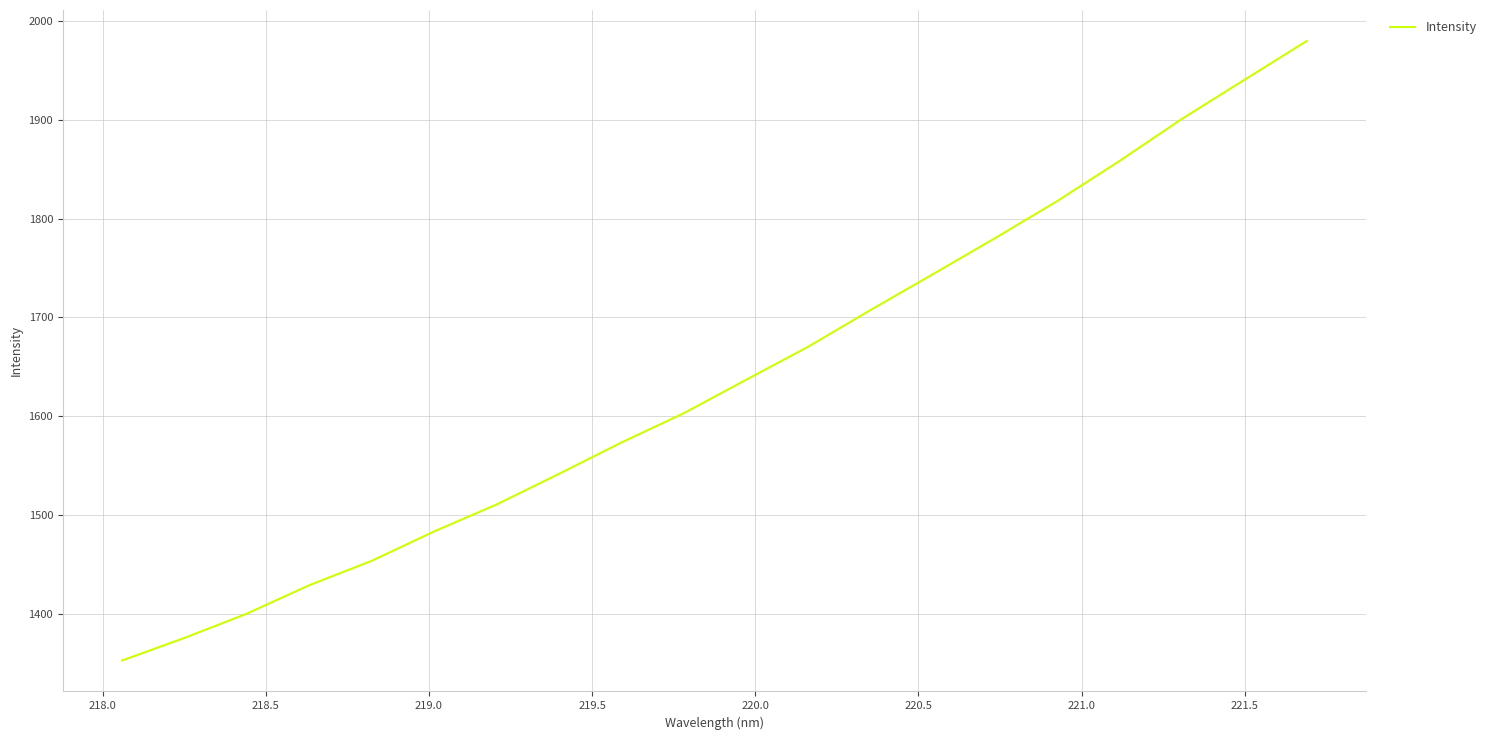

What is the smallest value displayed?

1352.5